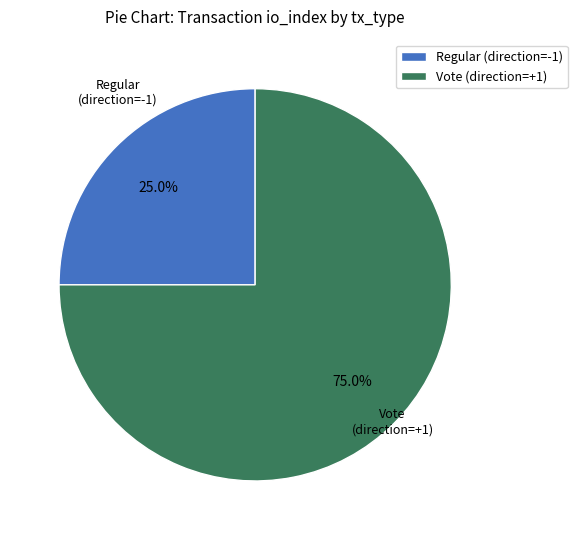

Rank the categories by value from highest to lowest.

Vote (direction=+1), Regular (direction=-1)